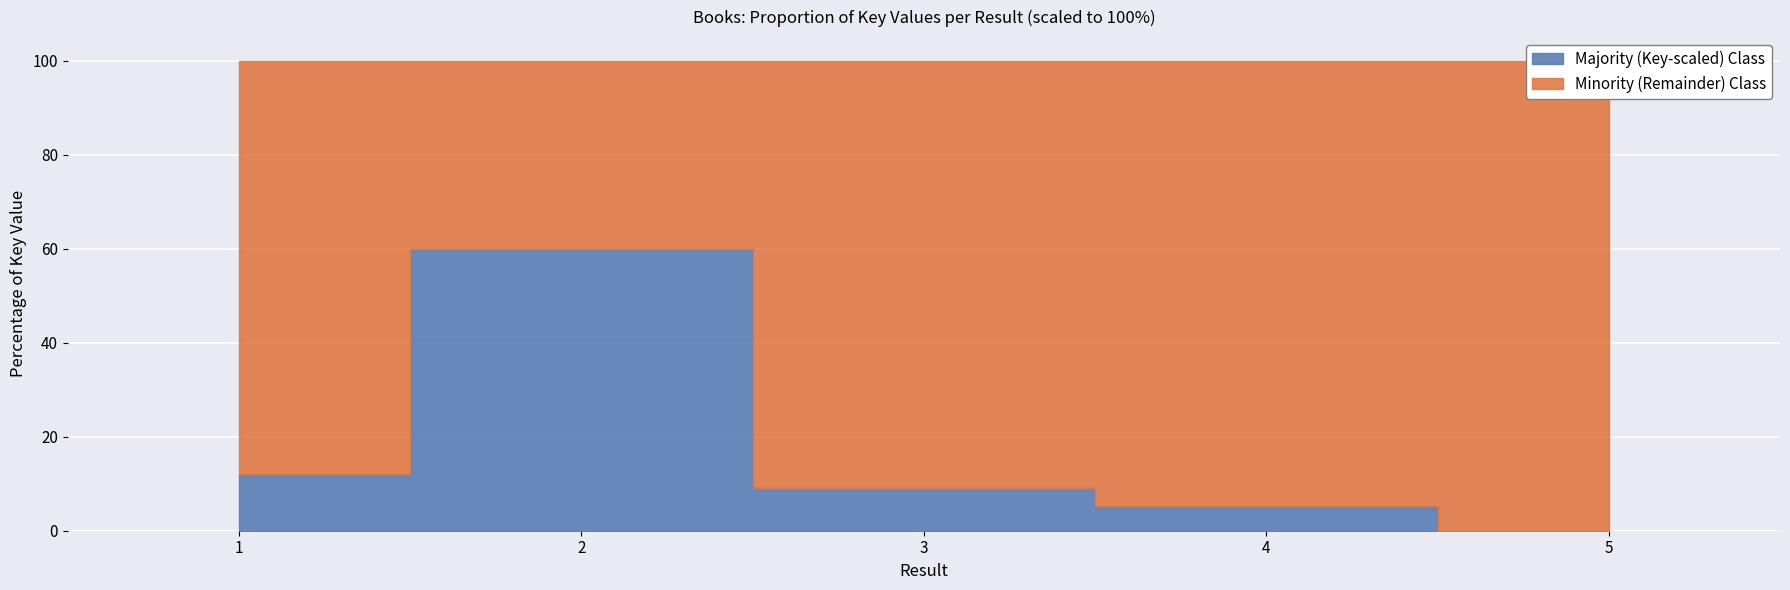

What is the value of the 2nd point from the left?

60.0